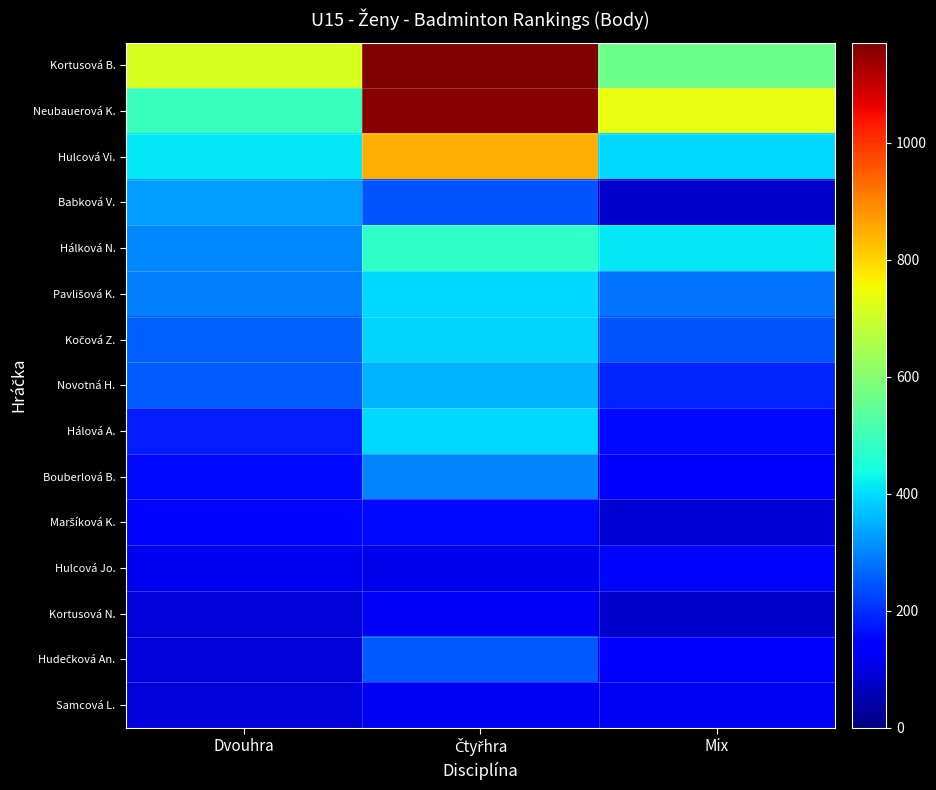

What is the difference between the highest and lowest values at Dvouhra?

625